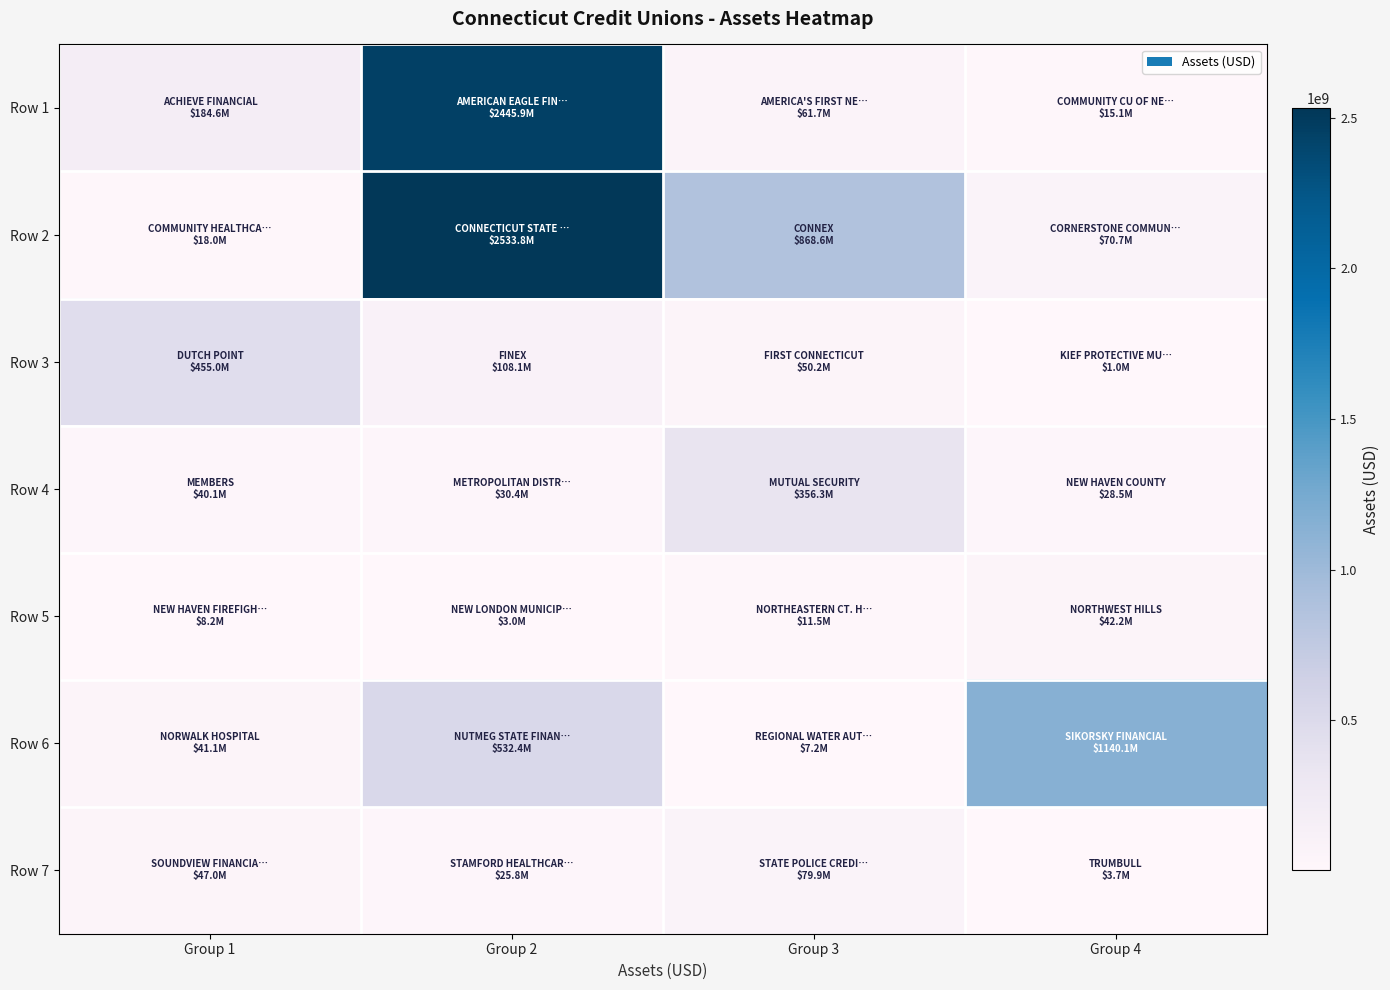

How many distinct data groups are displayed?

7